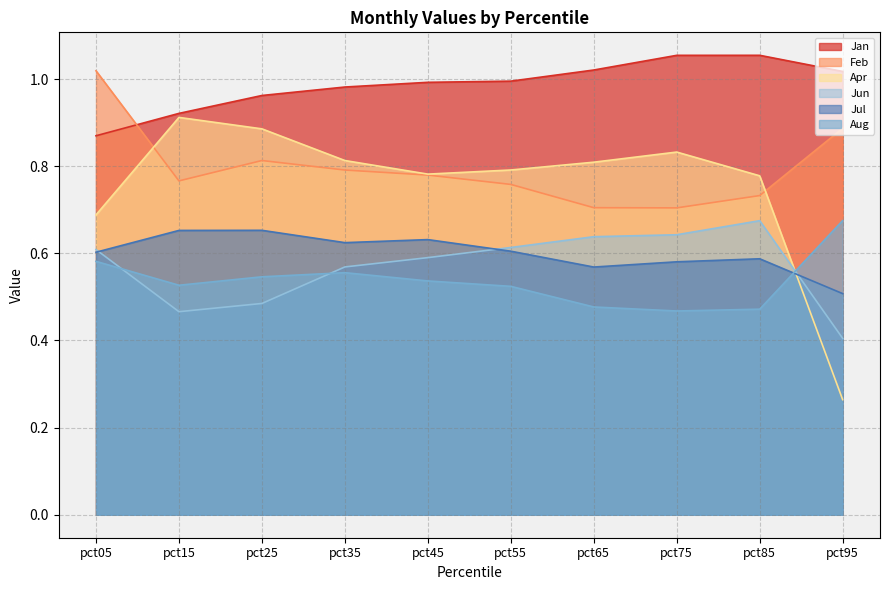

The value of Feb at pct25 is 0.8. True or false?

True